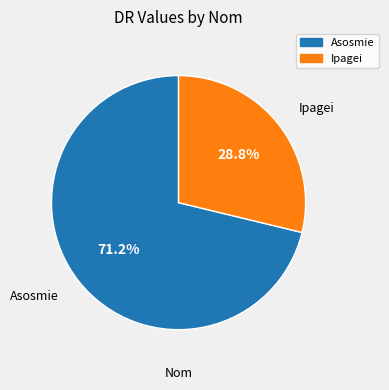

The Asosmie slice represents 71% of the pie. True or false?

True